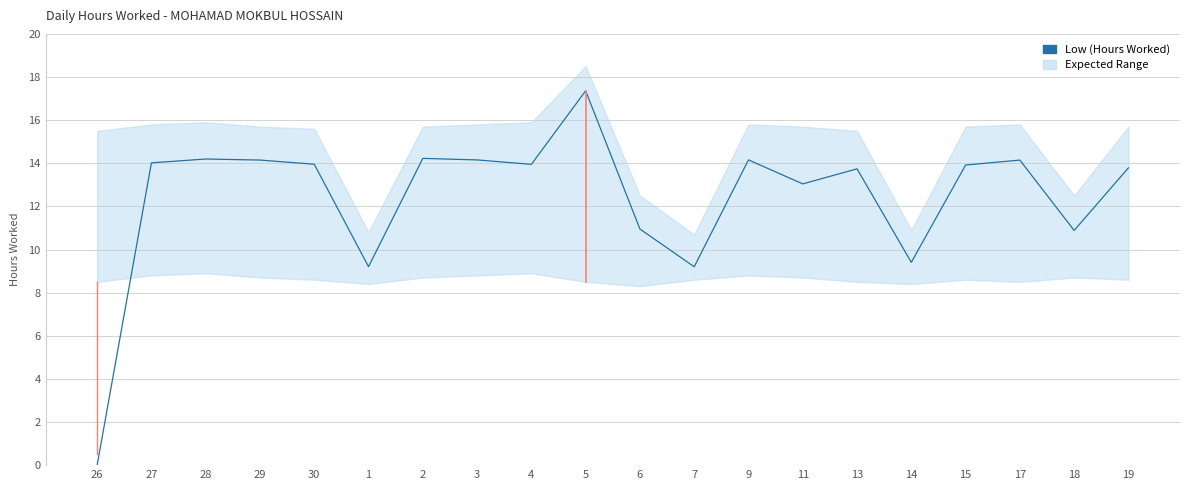

How many lines are shown in the chart?

1